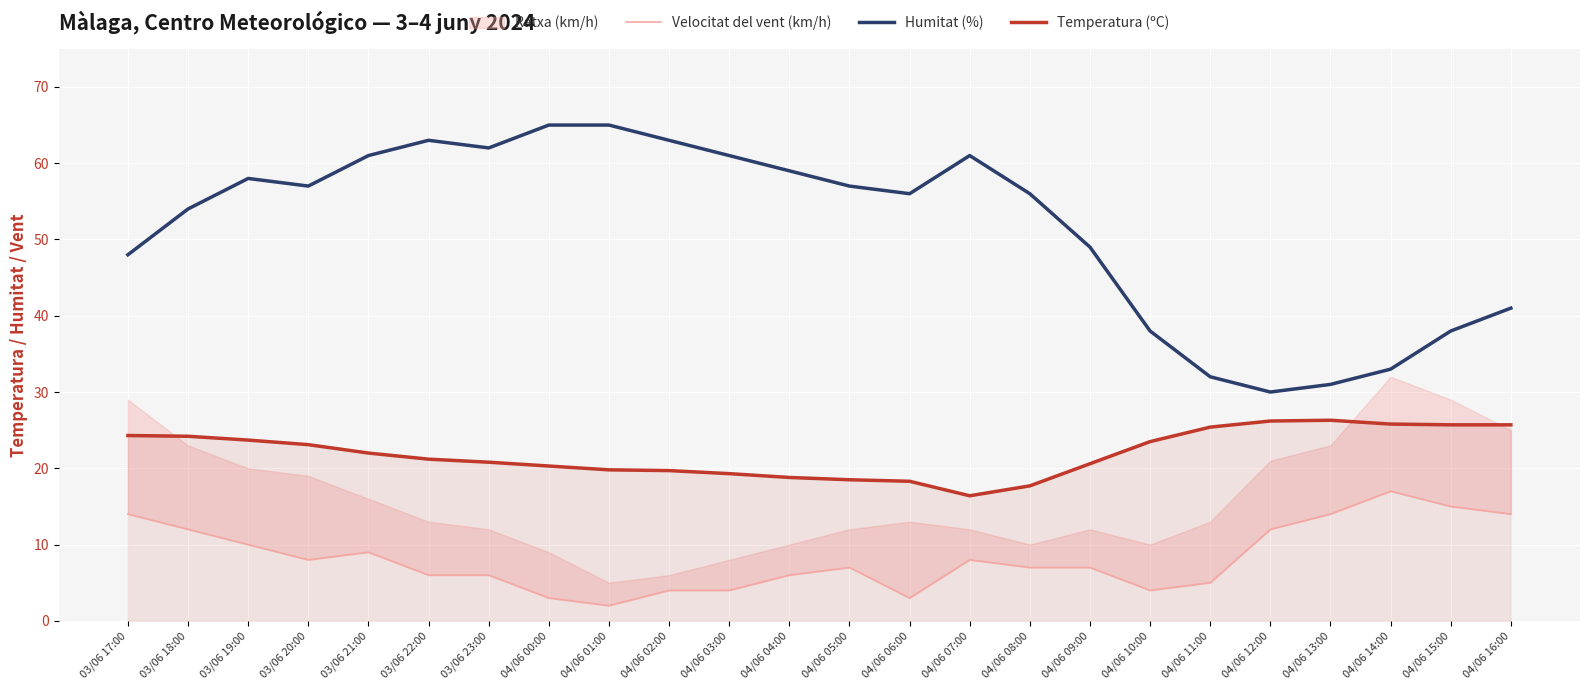

True or false: Humitat (%) has a value of 62.0 at 03/06 23:00.

True